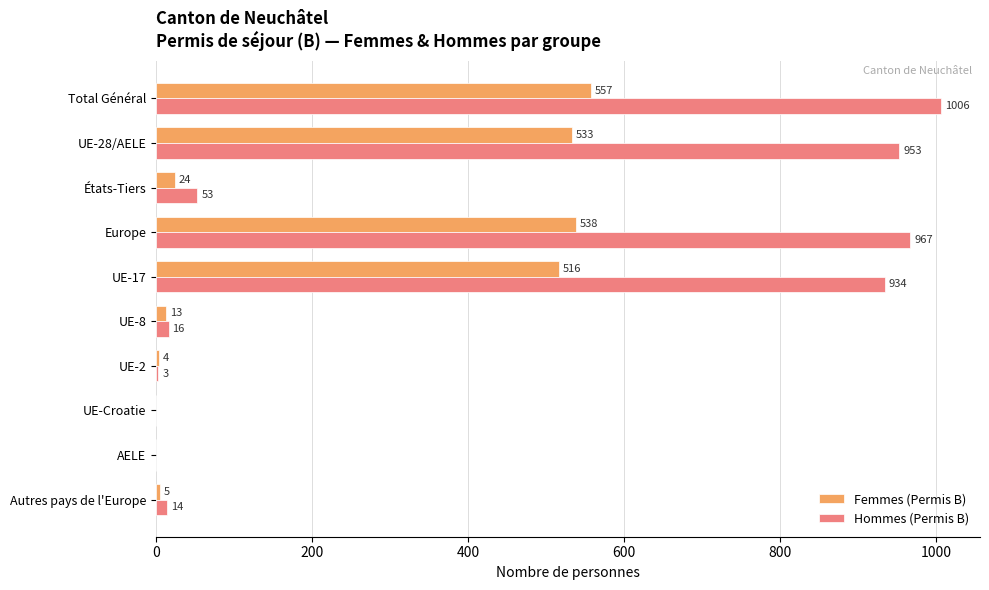

Between Total Général and AELE, which series saw the biggest shift?

Hommes (Permis B)